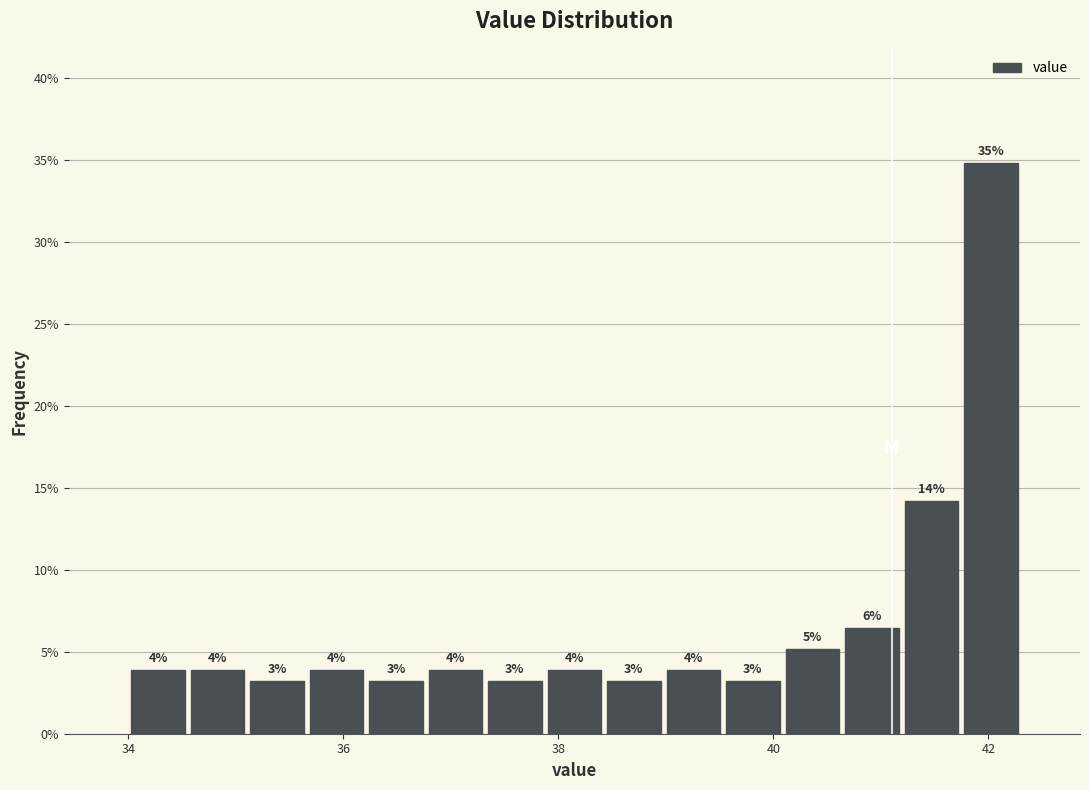

Read against the x-axis, roughly where is the centre of the tallest bar?

42.0